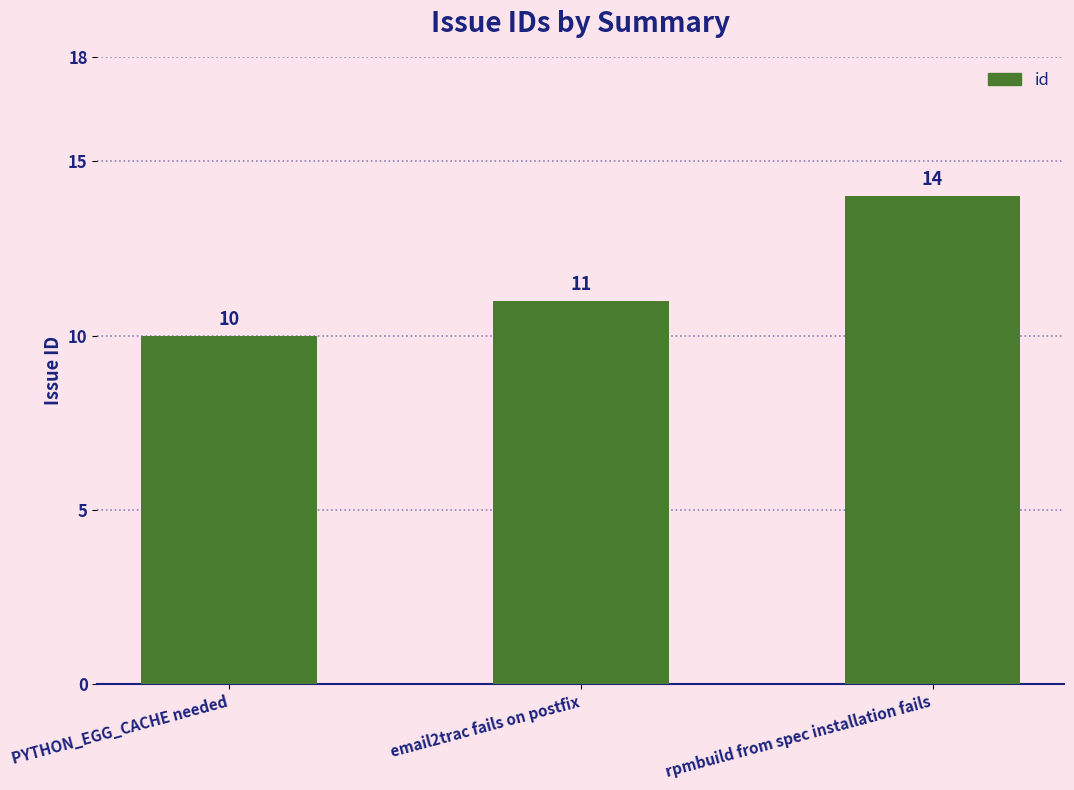

Reading right to left, what are all the values shown in this chart?

14	11	10